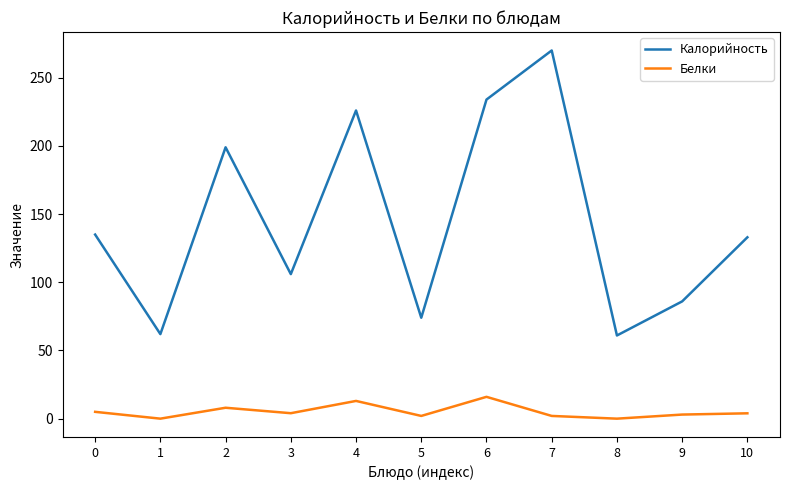

What is the greatest value displayed?

270.0